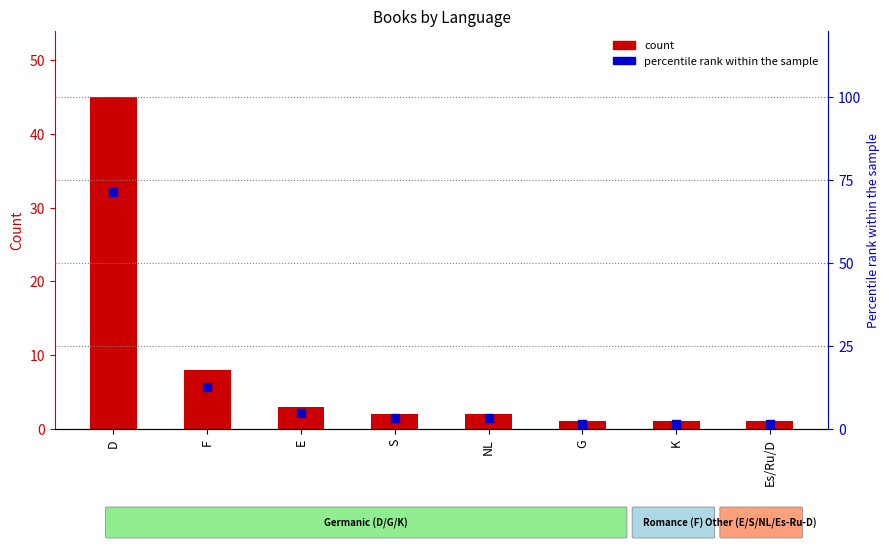

Which series has the largest Y range (max minus min)?

Percentile rank within the sample